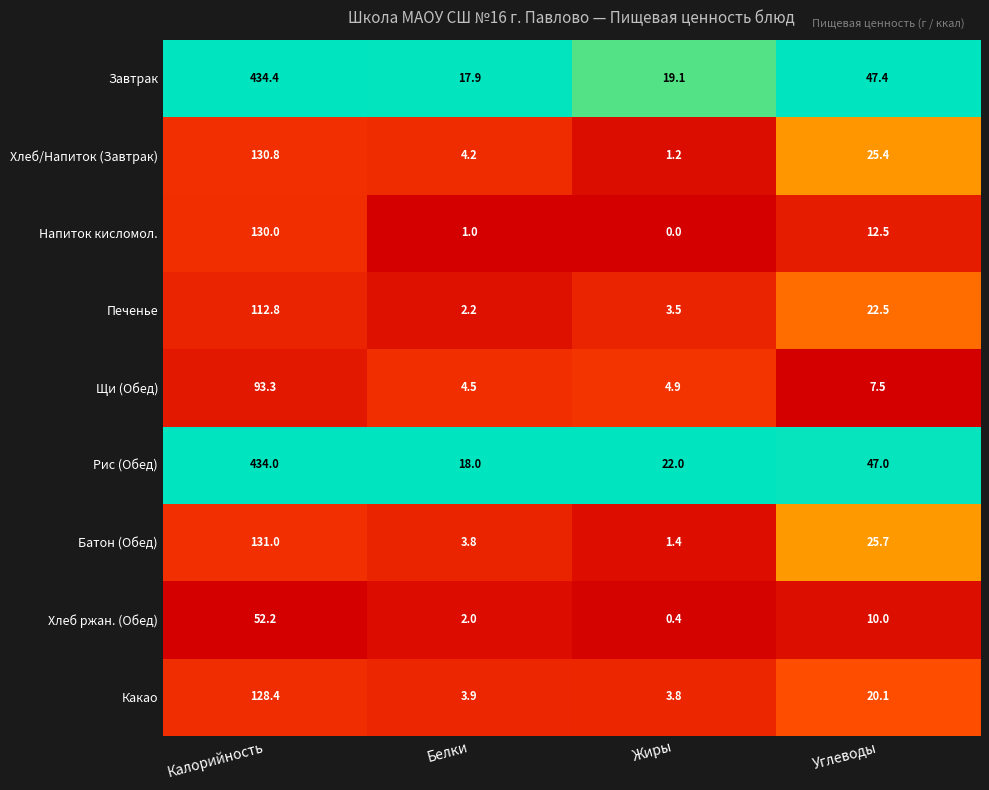

What is the sum of the Напиток кисломол. values at Углеводы and Белки?

13.5